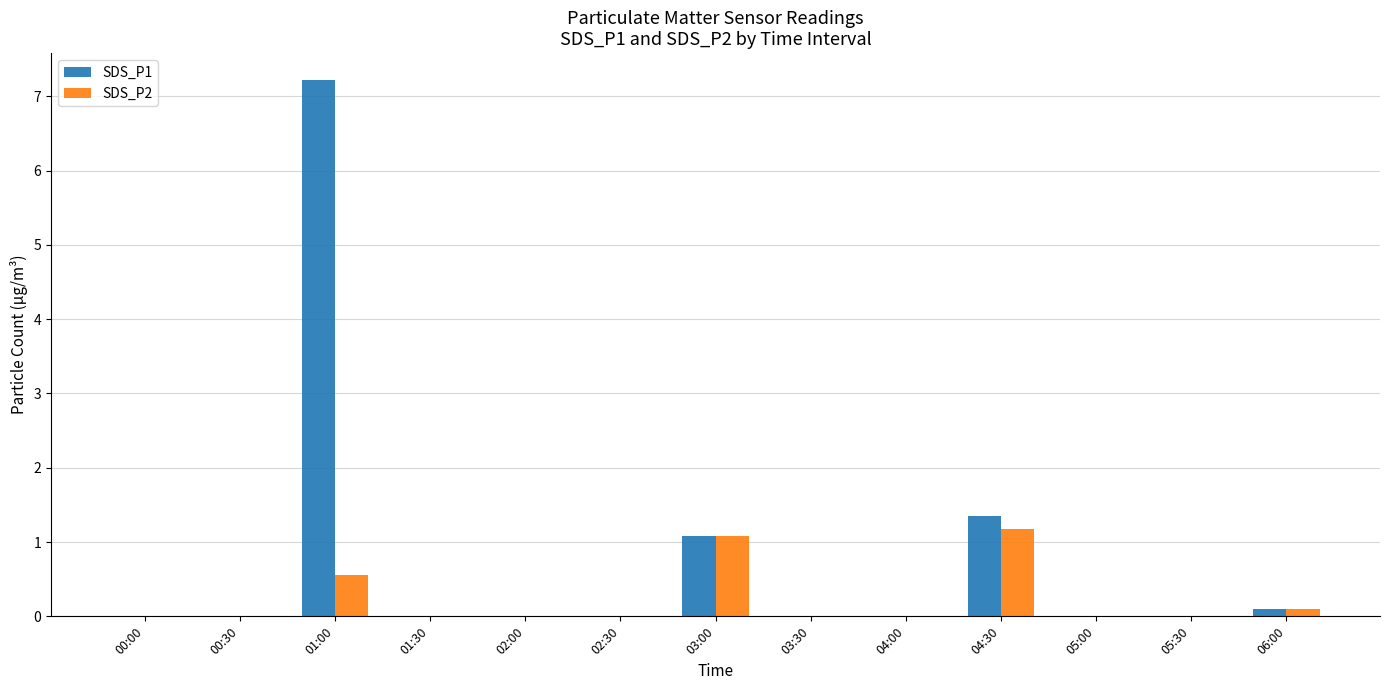

Which category has the highest value in the SDS_P2 series?

04:30